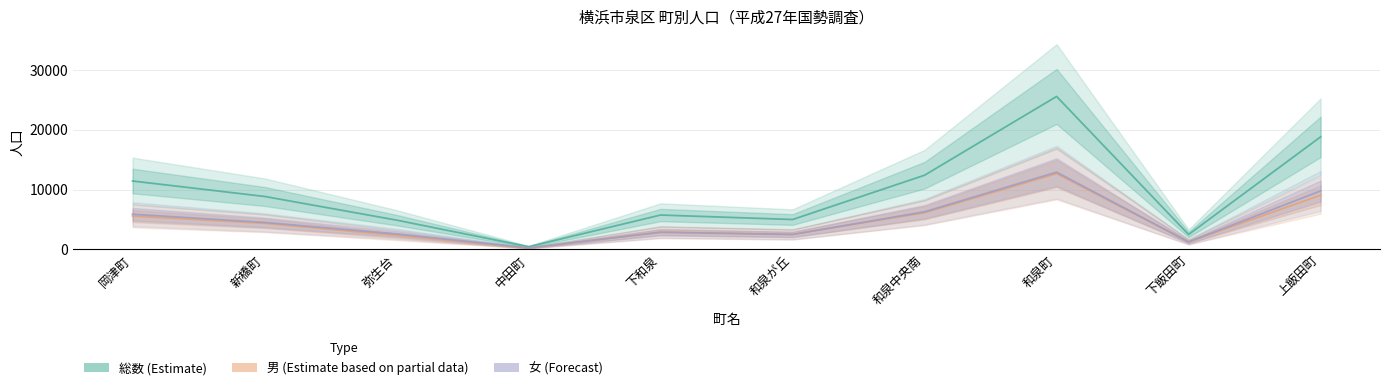

How many data points in 女 are less than 4496?

5